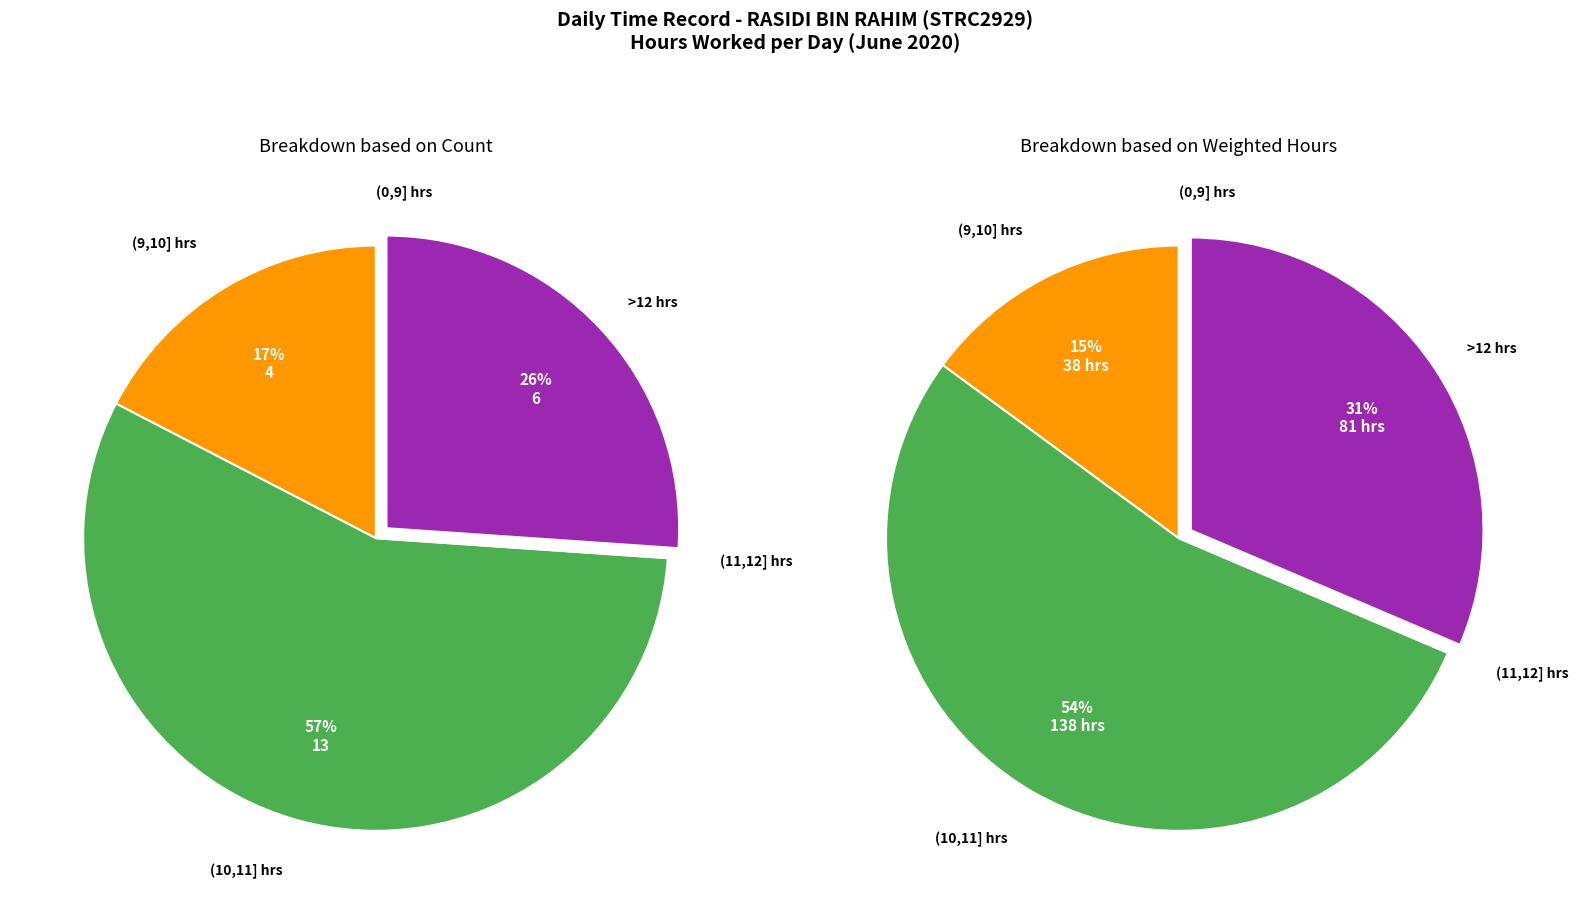

The 12 slice represents 12% of the pie. True or false?

False